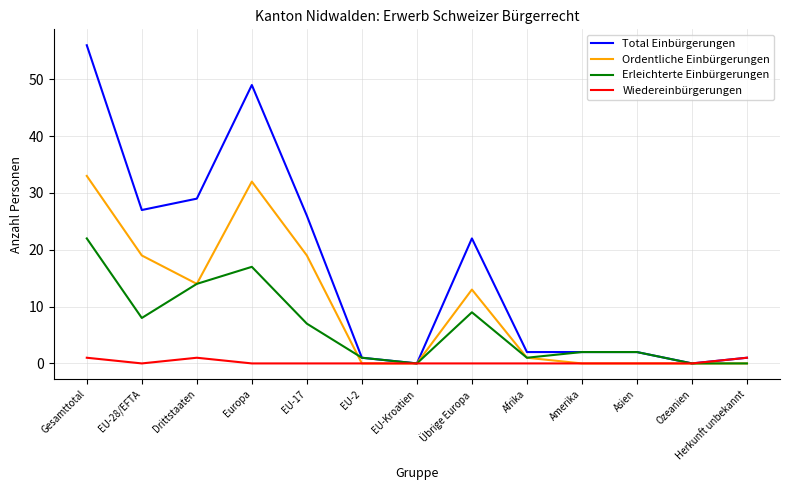

The value of Erleichterte Einbürgerungen at Europa is 17. True or false?

True